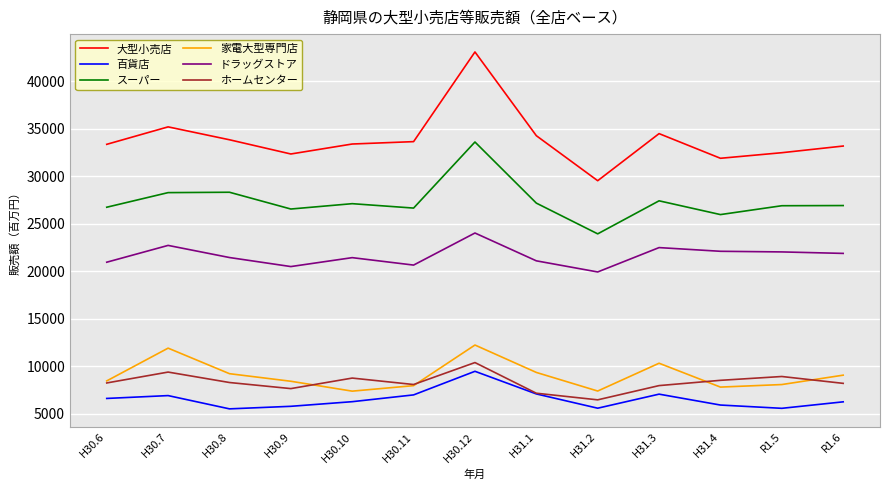

What is the difference between the highest and lowest values at H30.10?

27127